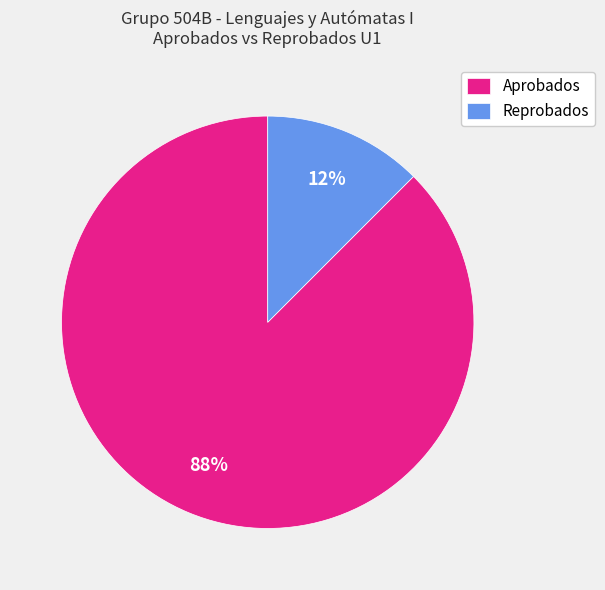

What is the smallest slice in the pie chart?

Reprobados